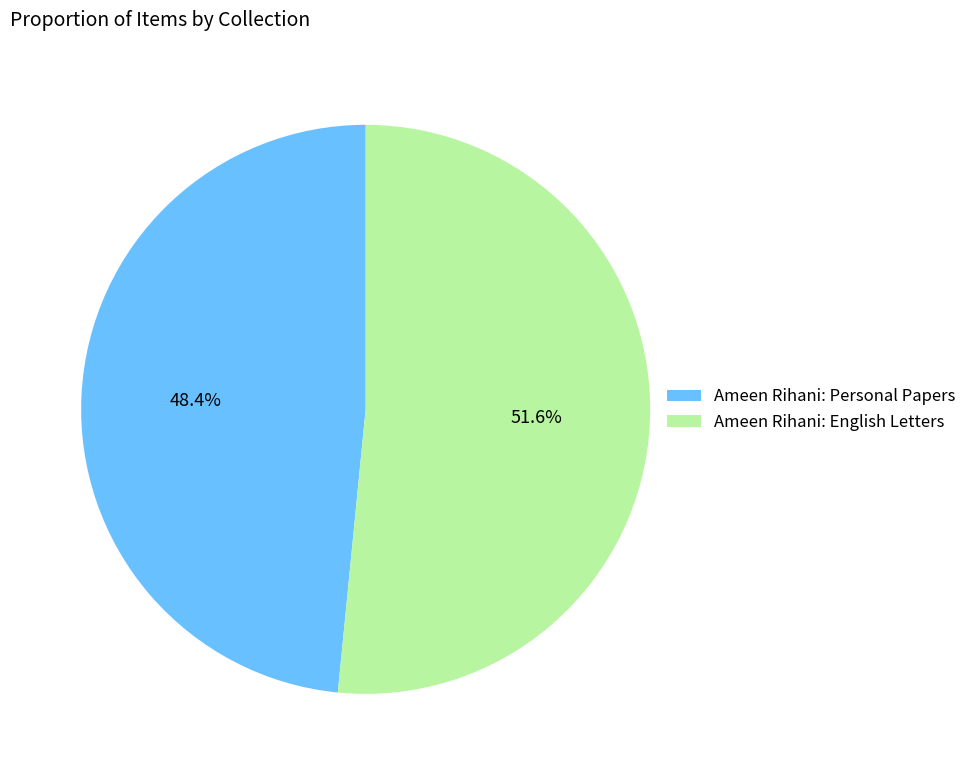

Which slice represents more than half of the pie?

Ameen Rihani: English Letters